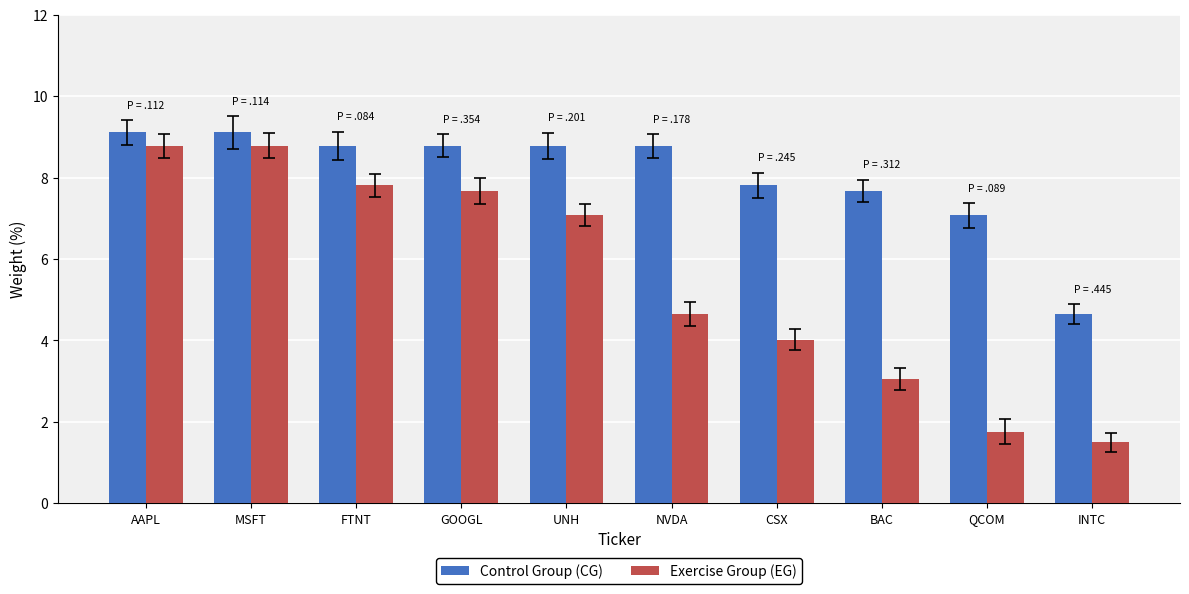

What is the difference between the maximum and minimum values in the Control Group (CG) series?

4.5